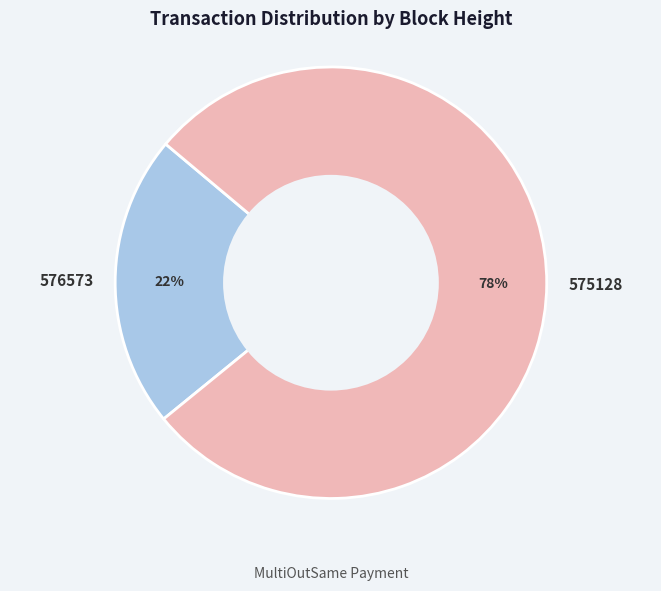

What is the smallest slice in the pie chart?

576573